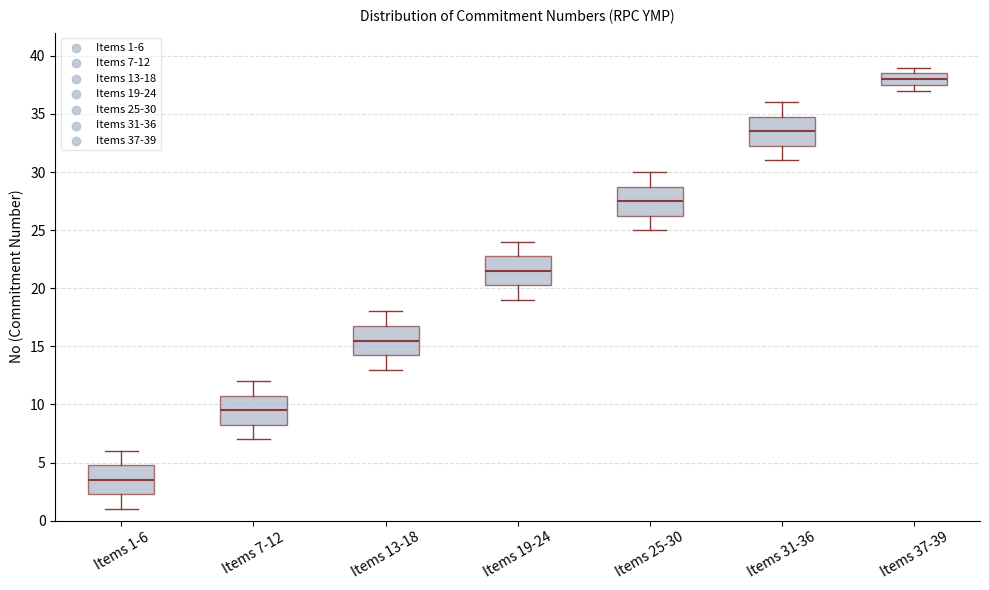

Which box has the lowest median line?

Items 1-6